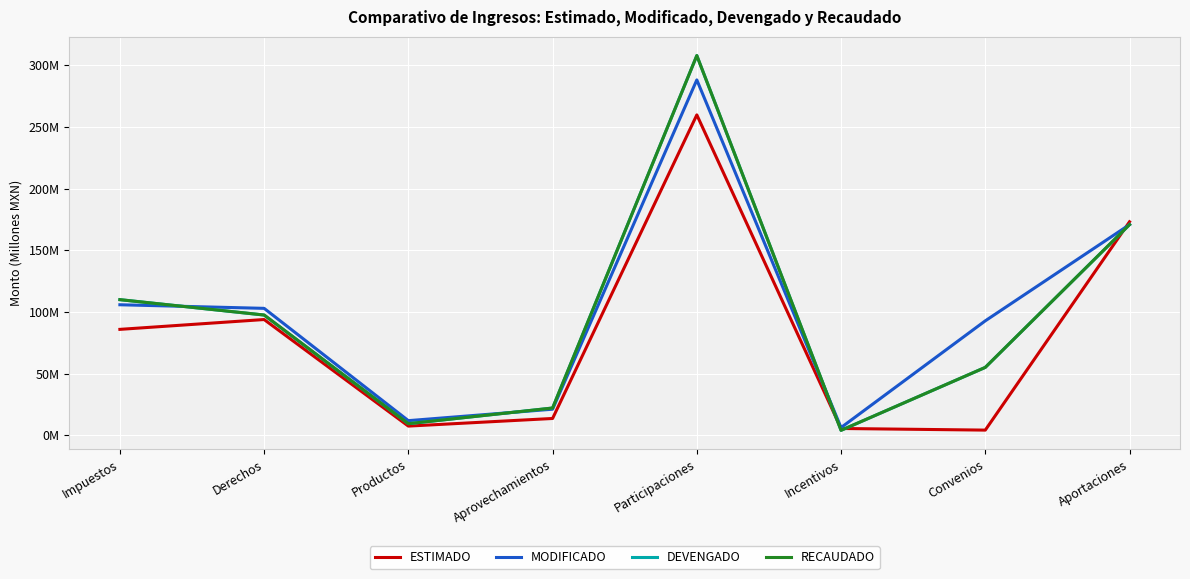

Reading right to left, what are all the values shown in this chart?

ESTIMADO: 173.2	4.3	5.6	259.9	13.7	7.5	93.9	86.0
MODIFICADO: 170.9	92.9	6.3	288.2	21.2	11.9	103.0	105.9
DEVENGADO: 170.9	55.1	4.1	308.0	22.2	9.5	97.6	110.1
RECAUDADO: 170.9	55.1	4.1	308.0	22.2	9.5	97.6	110.1